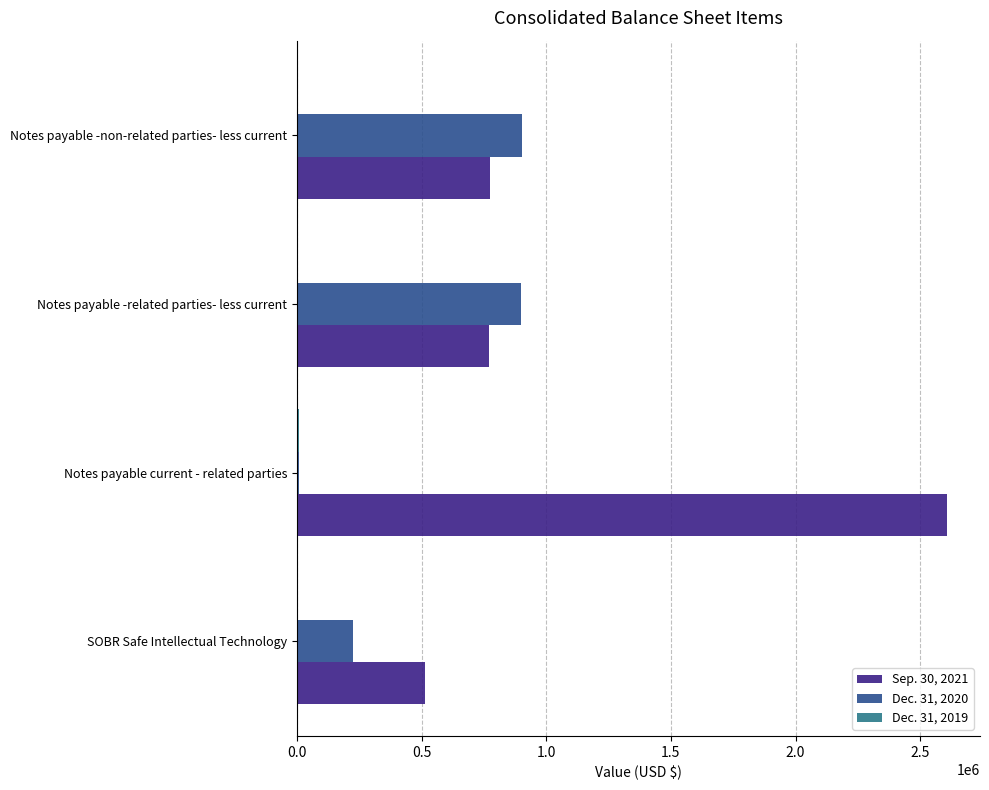

The value of Sep. 30, 2021 at Notes payable -related parties- less current is 771576. True or false?

True